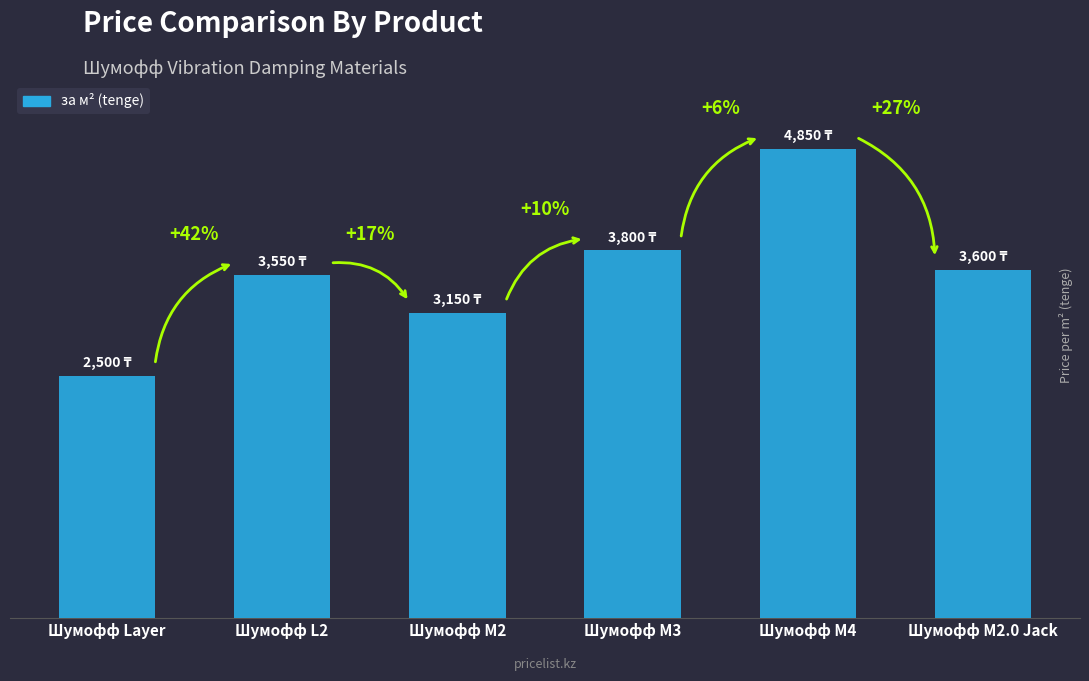

Where does the data first go above 3600?

Шумофф М3